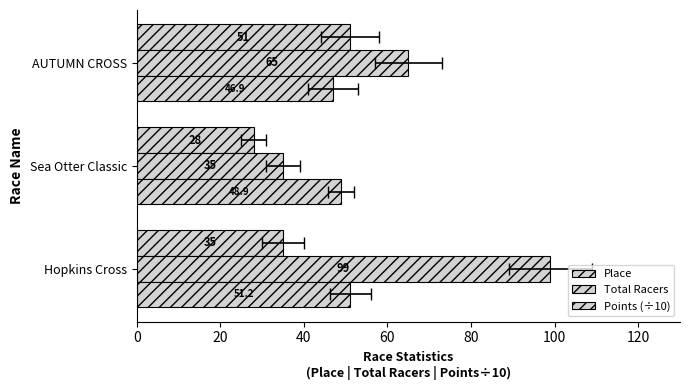

How many bars are there in total?

9